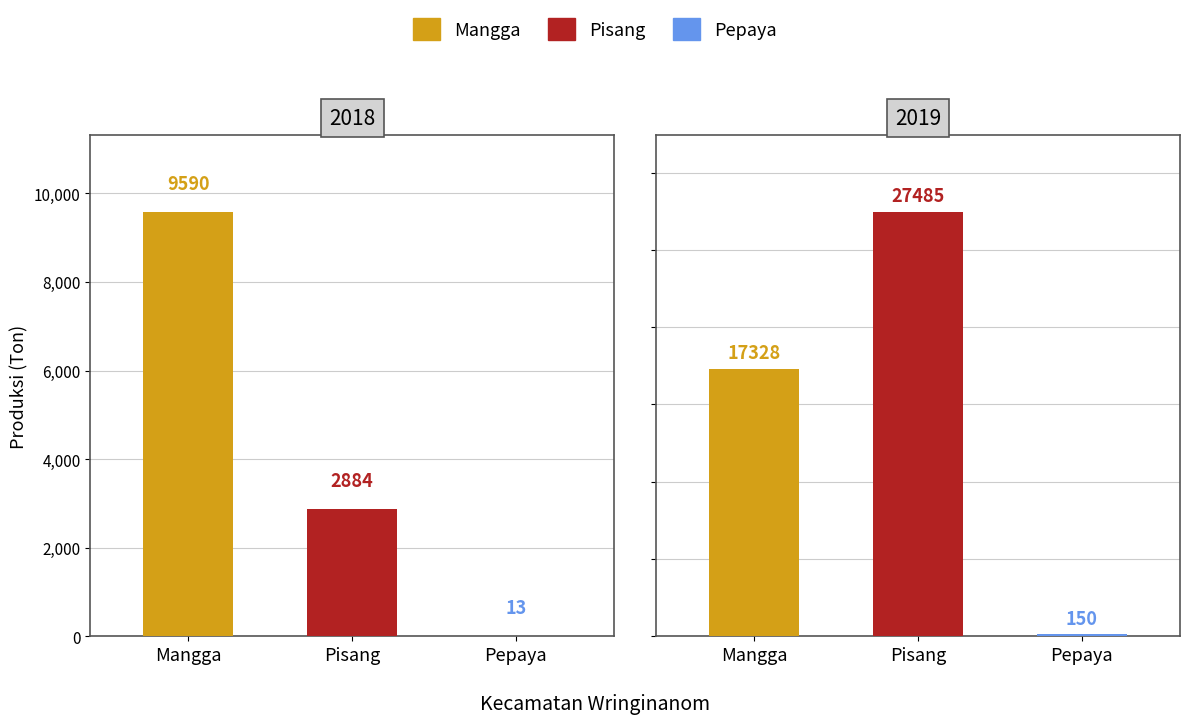

Between 2018 and 2019, which is larger?

2019